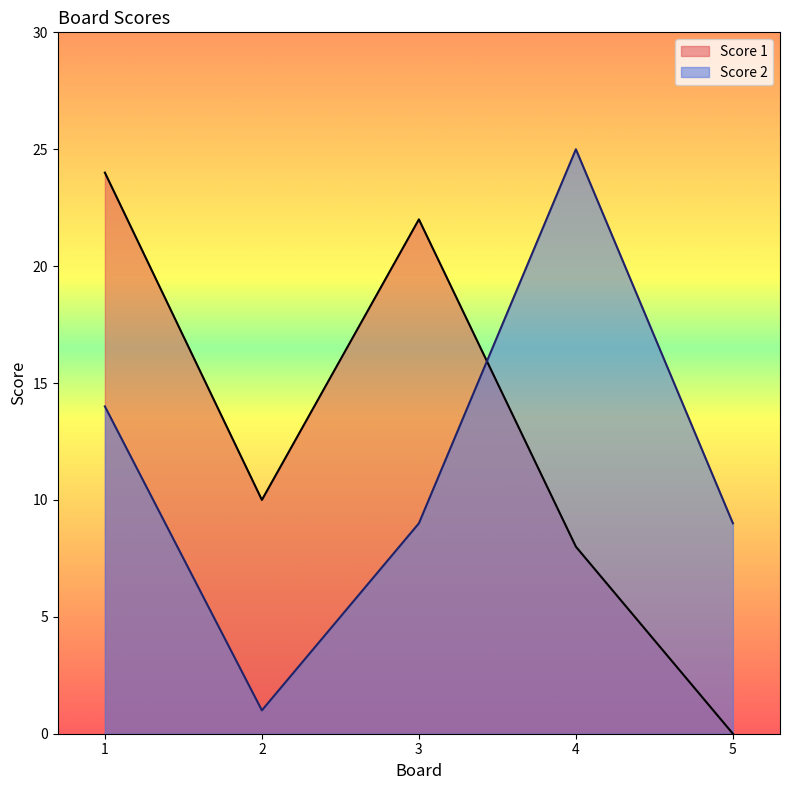

The Score 2 series shows 14 at 1. True or false?

True